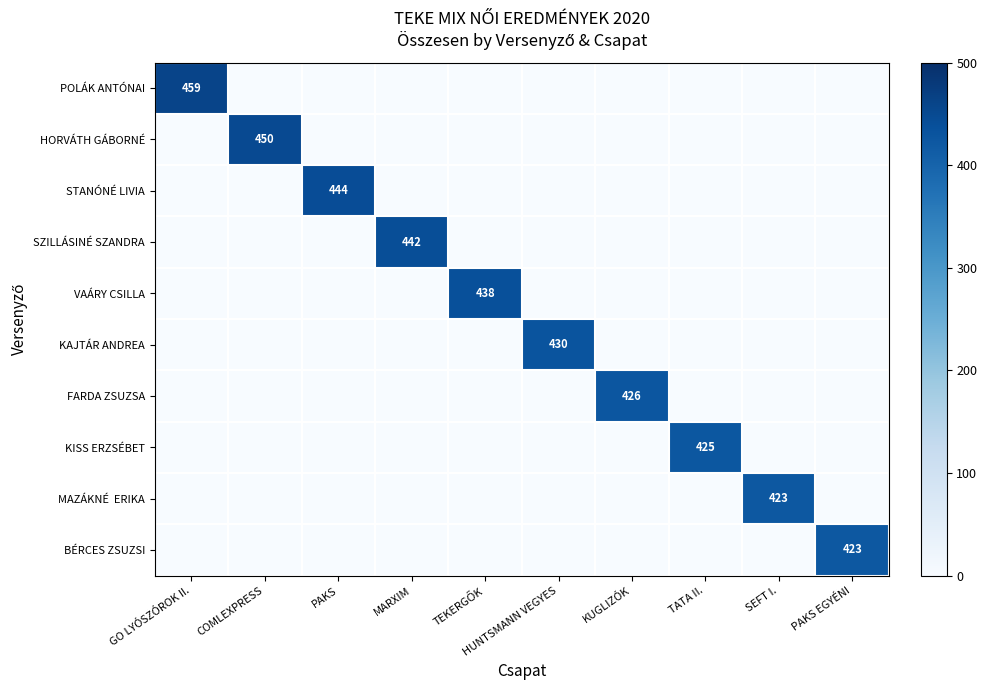

Which category has the lowest value across all series?

COMLEXPRESS